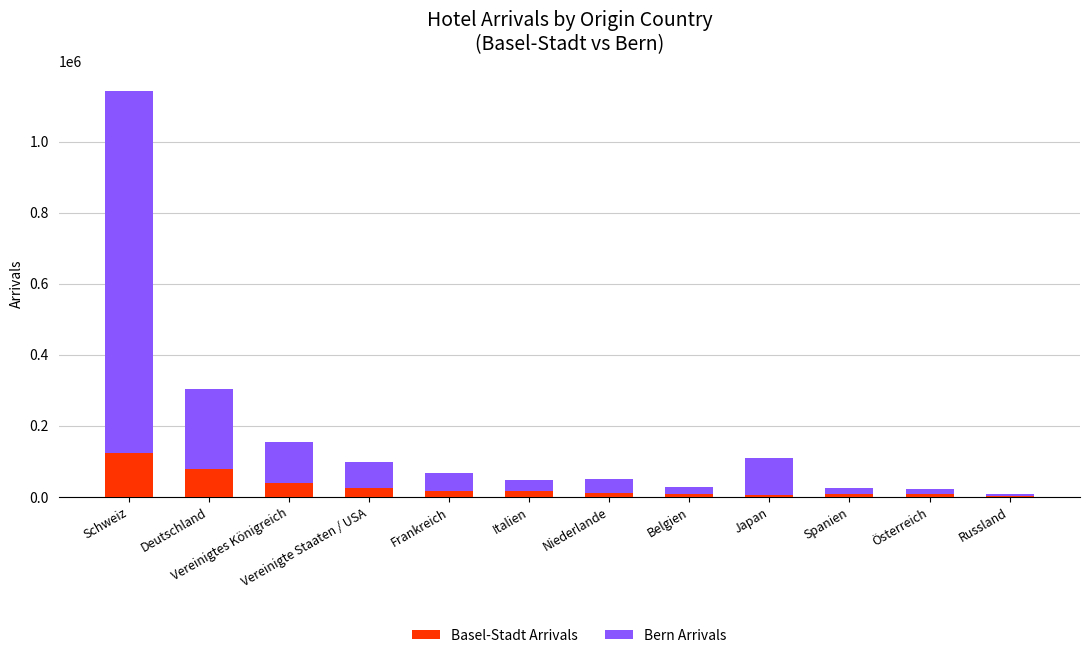

What is the sum of the Basel-Stadt Arrivals values at Russland and Vereinigtes Königreich?

38292